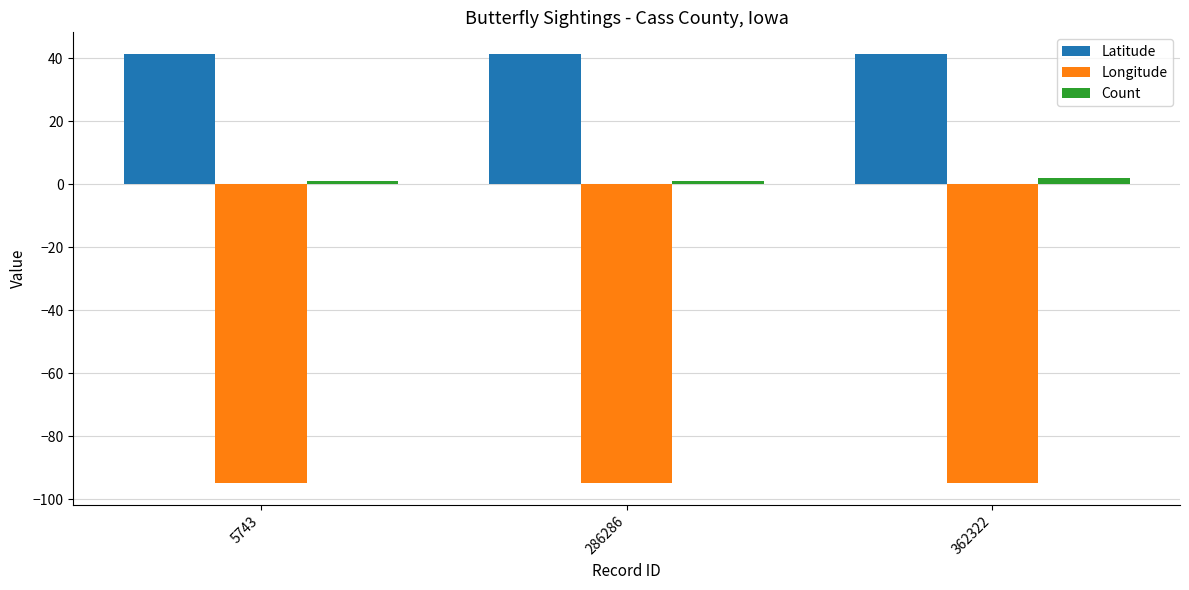

Is the value of Count at 286286 greater than the value of Latitude at 362322?

No